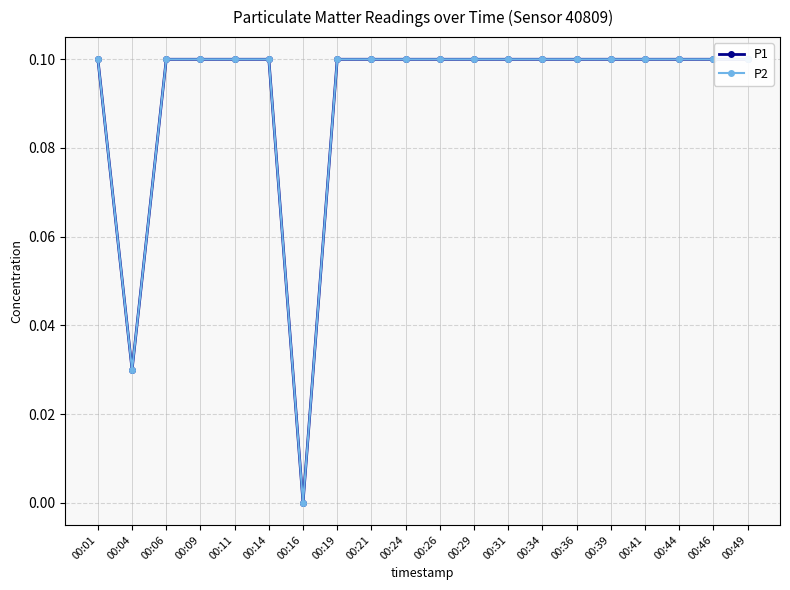

True or false: P2 and P1 intersect in this chart.

False